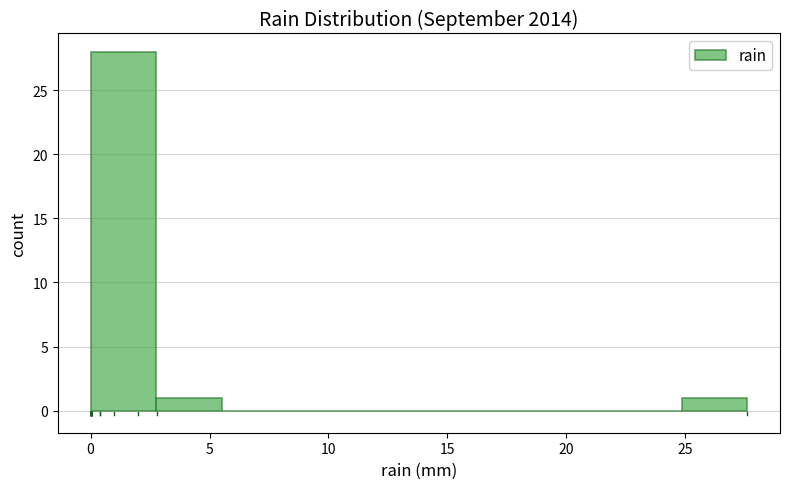

Reading left to right, transcribe this chart: for each bar, give the range it covers on the x-axis and its height. Neither the bar edges nor the heights are printed on the chart, so give them approximately, as read against the axes.

0.0 to 3.0: 28
3.0 to 5.5: 1
5.5 to 8.5: 0
8.5 to 11.0: 0
11.0 to 14.0: 0
14.0 to 16.5: 0
16.5 to 19.5: 0
19.5 to 22.0: 0
22.0 to 25.0: 0
25.0 to 27.5: 1